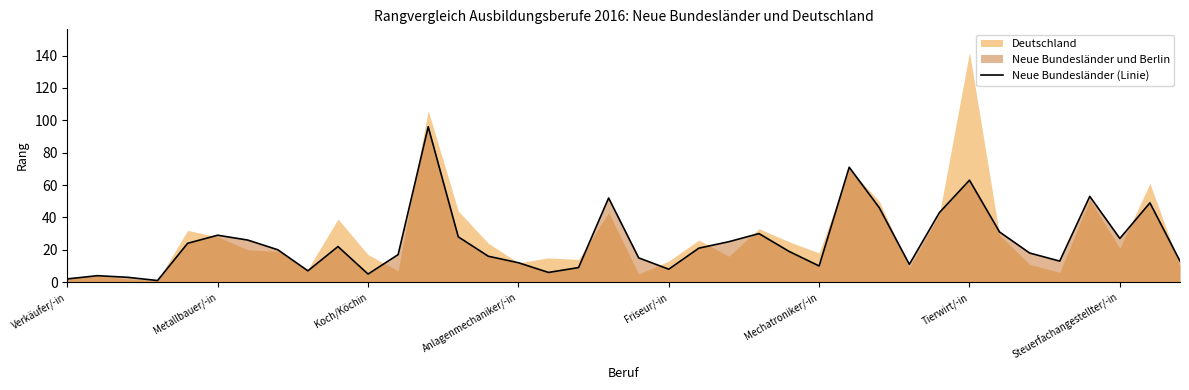

What is the average value?

25